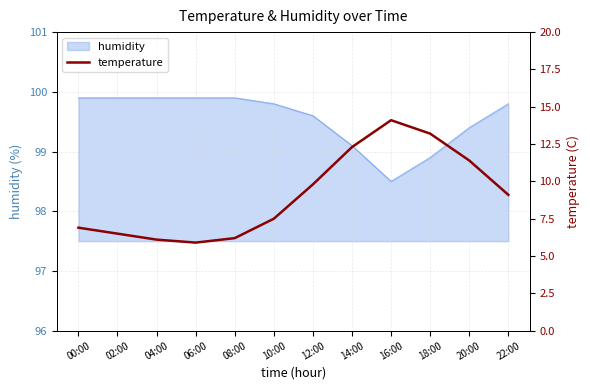

Is it true that the value at 14:00 is 21.2?

False